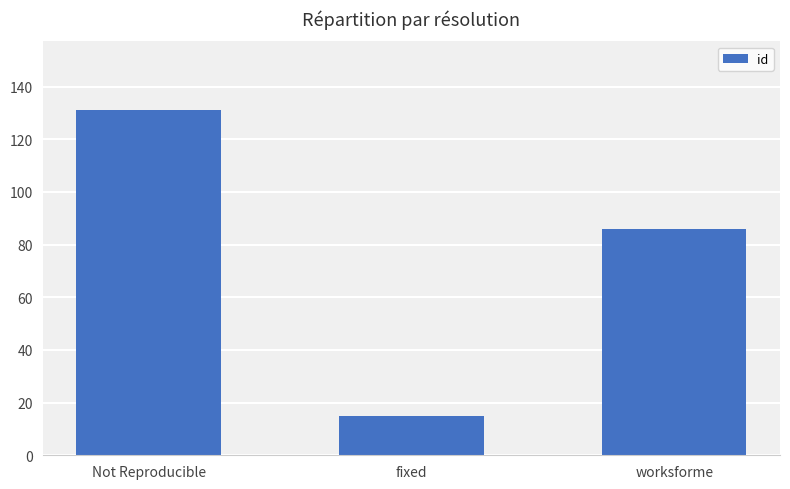

What is the maximum value shown in the chart?

131